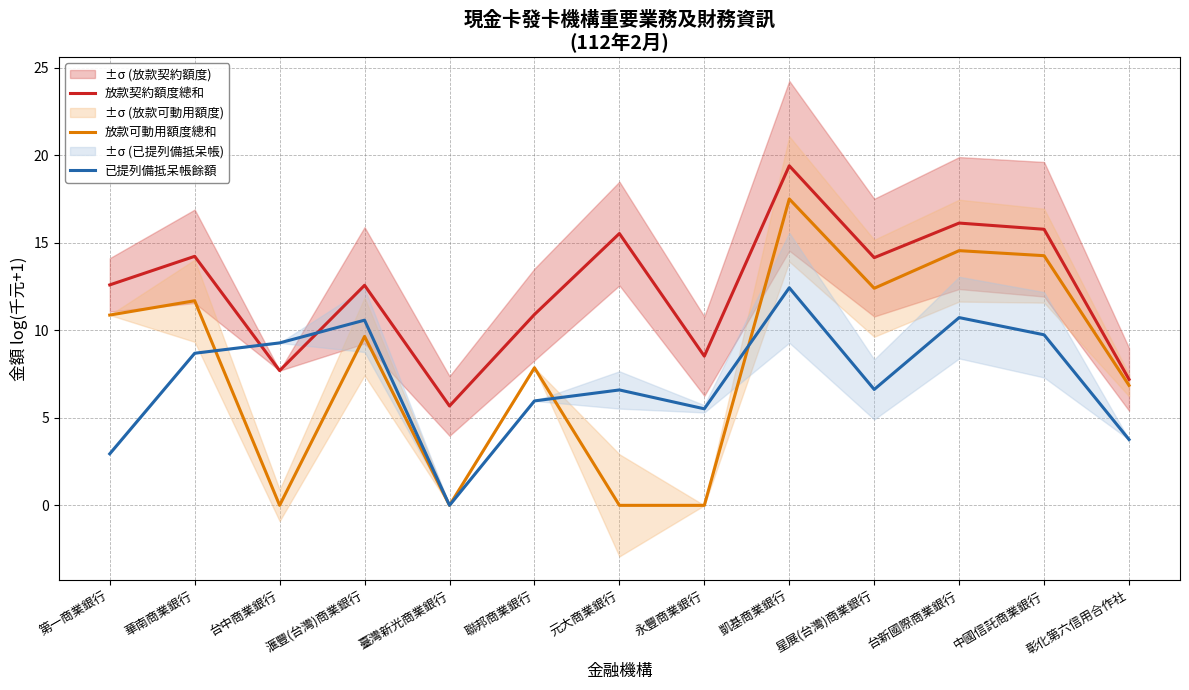

The 已提列備抵呆帳餘額 series shows 3.8 at 彰化第六信用合作社. True or false?

True